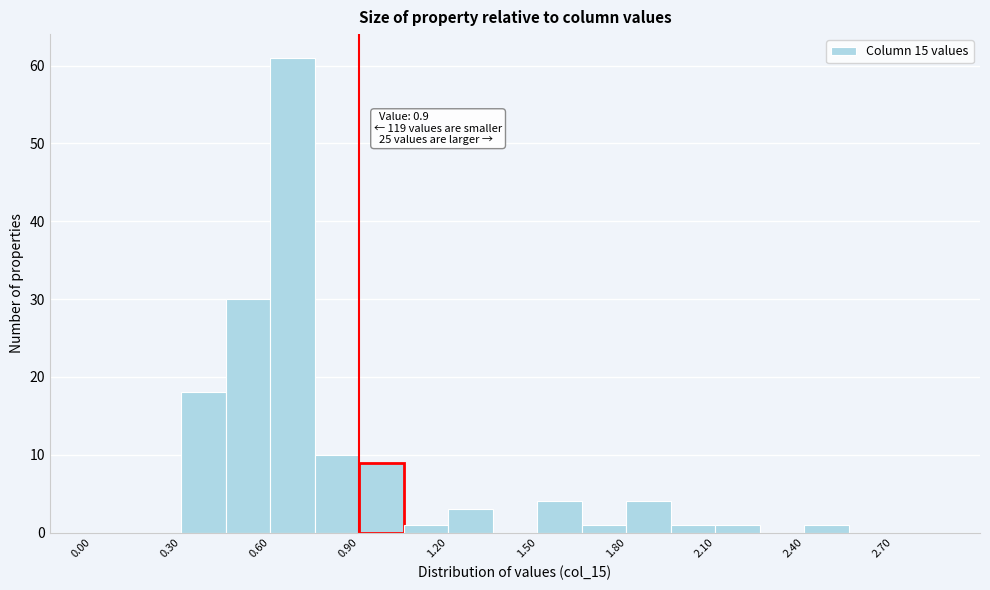

Around what value on the x-axis is the tallest bar? Give the approximate position of its centre, as read against the axis.

0.70